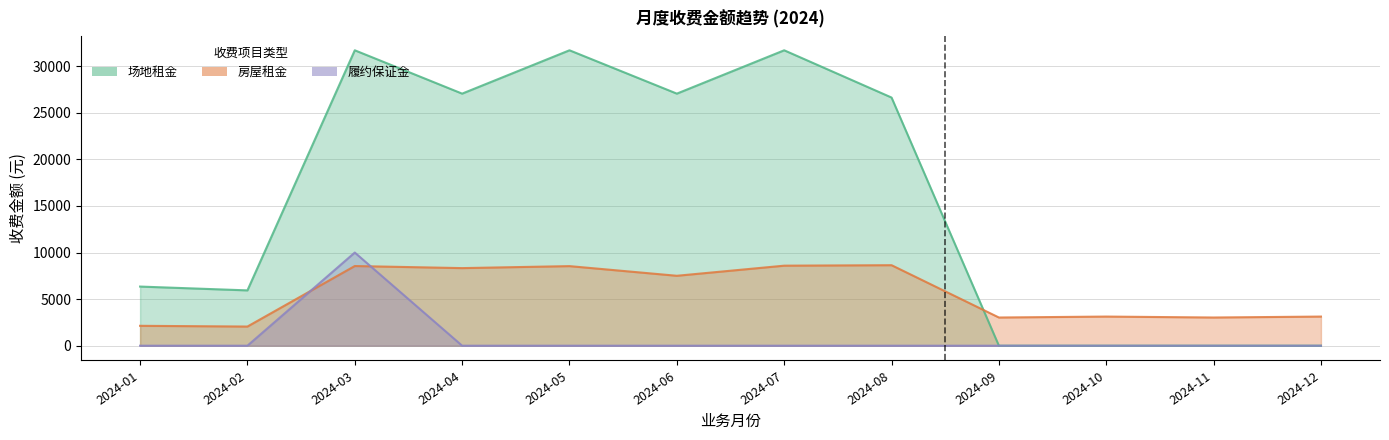

What is the value of the 场地租金 point at the 5th from the left?

31713.0